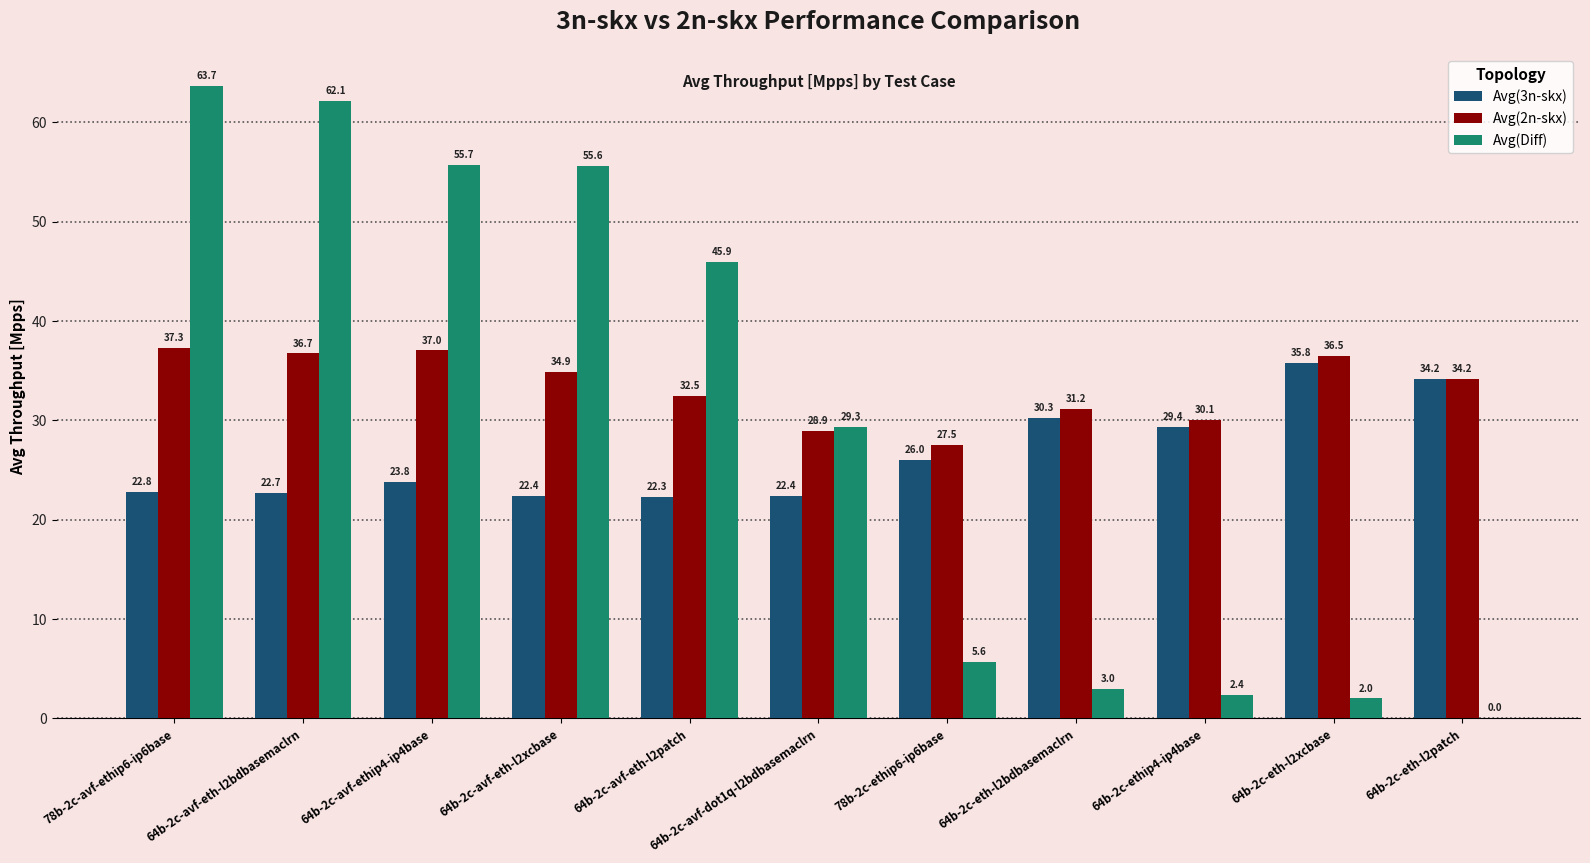

Where does the Avg(Diff) series first go above 29?

78b-2c-avf-ethip6-ip6base